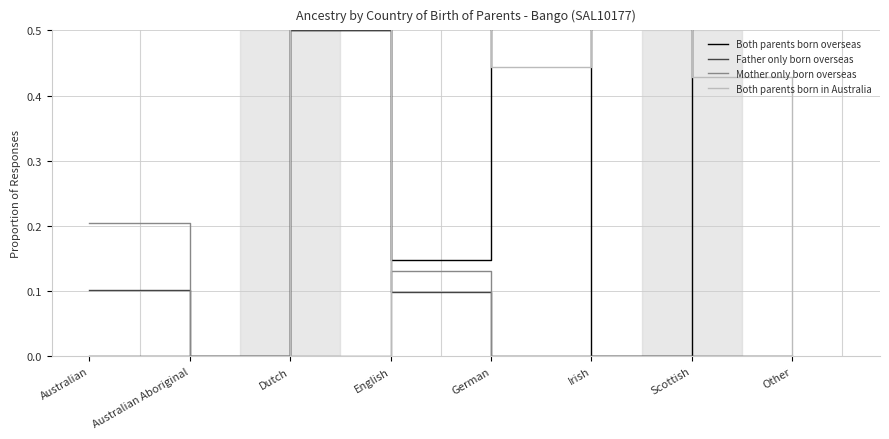

What is the sum of all Father only born overseas values?

0.7